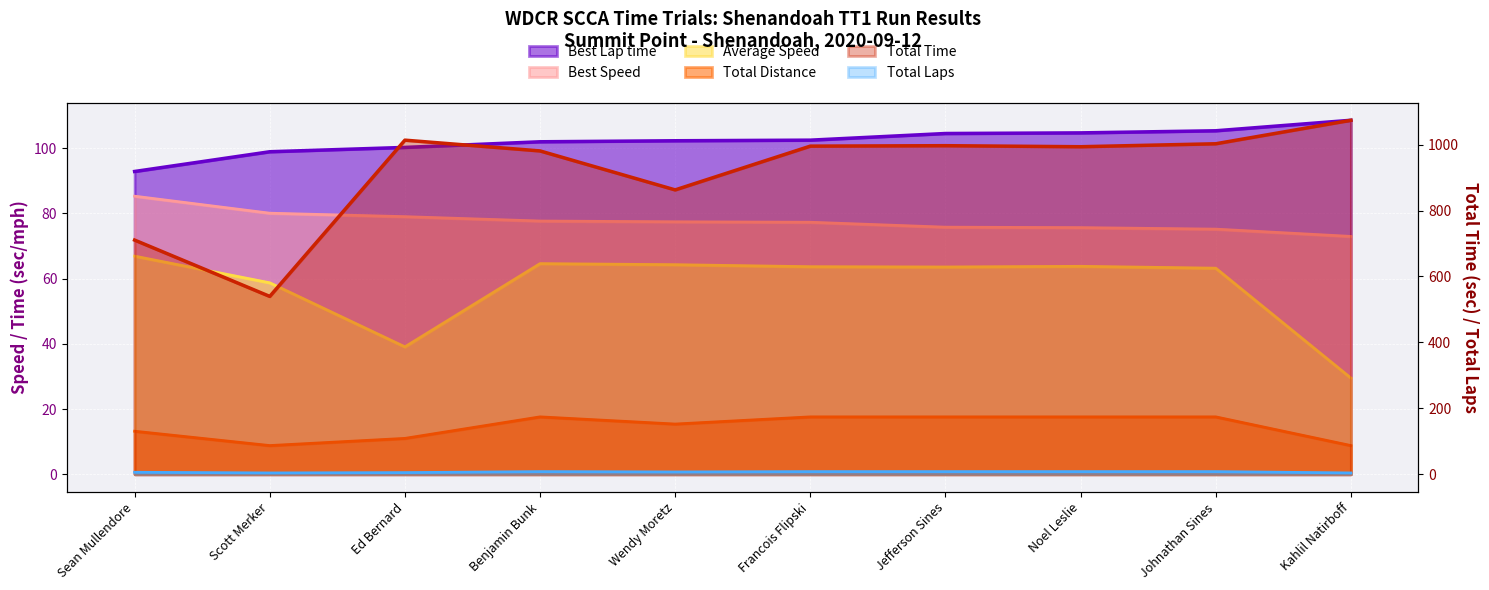

What are all the series names shown in the legend?

Total Laps, Best Lap time, Best Speed, Average Speed, Total Time, Total Distance